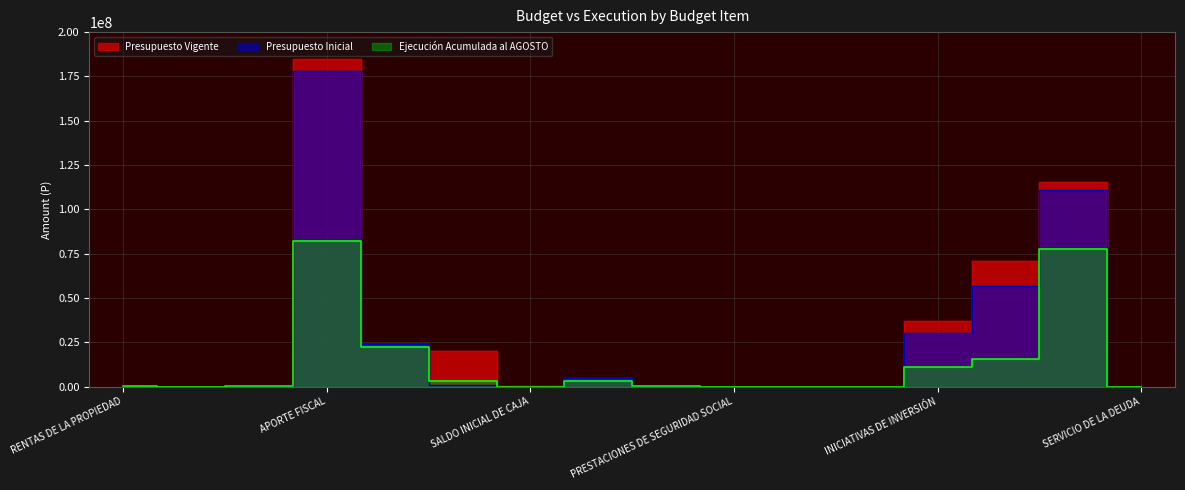

Reading left to right, transcribe all the data shown in this chart.

Ejecución Acumulada al AGOSTO: 41539	0	338805	81994433	22391828	3057644	0	3243954	257260	990	18725	877	10913380	15491924	77835468	0
Presupuesto Inicial: 20	20	58114	177952829	23995934	1130774	23000	5056528	310183	0	10	9479	30425253	56604720	110753672	846
Presupuesto Vigente: 20	20	59104	184587096	23995934	20026323	40581	5077275	377895	990	18736	9479	37177468	70851574	115194815	846